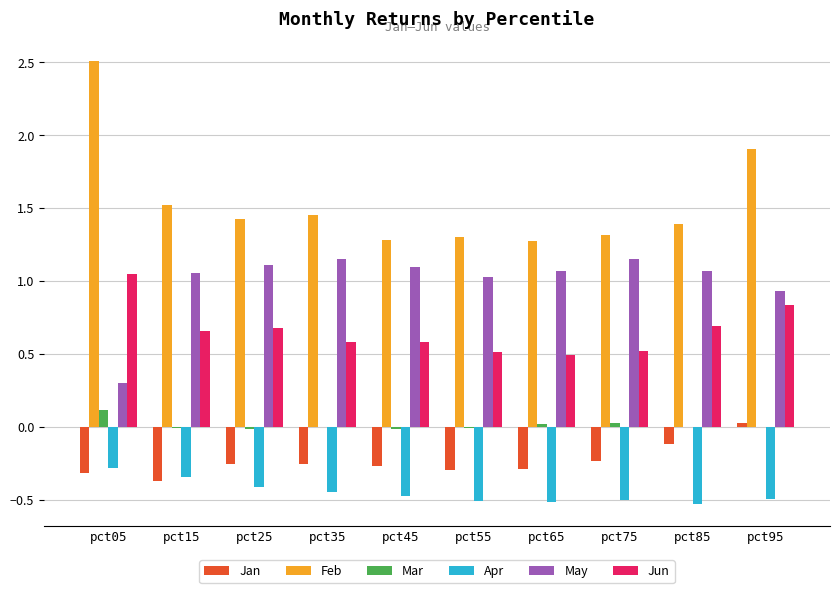

Is it true that May equals 1.6 at pct35?

False